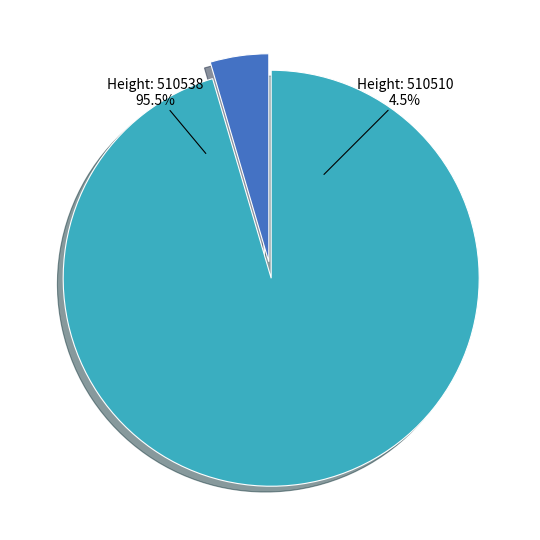

Count the number of slices in the pie.

2